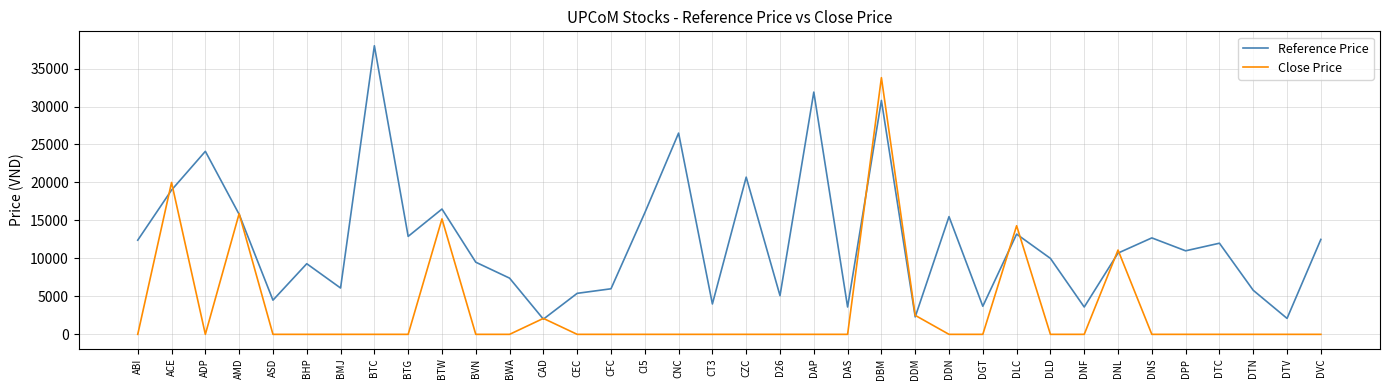

What is the difference between the maximum and minimum values in the Close Price series?

33800